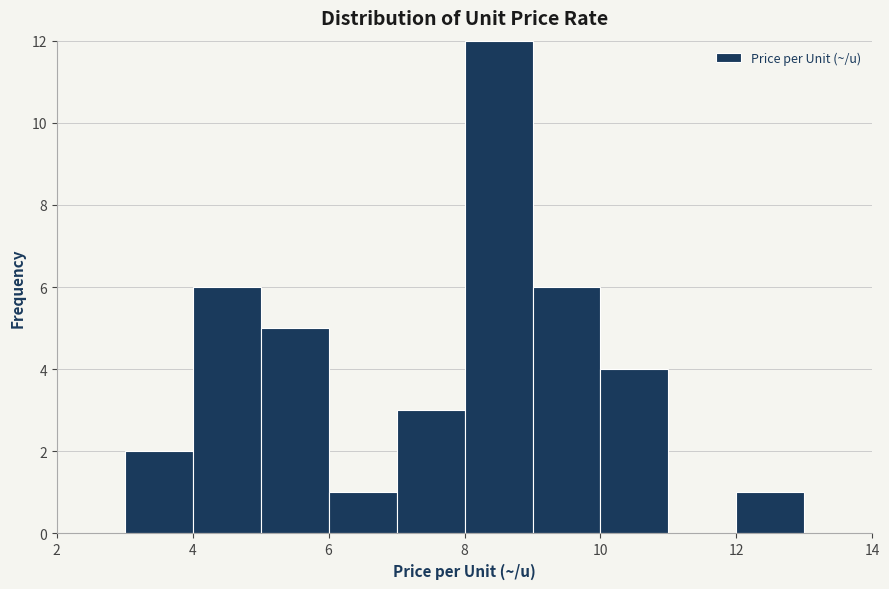

Reading left to right, list every bar in this chart as the range it spans on the x-axis followed by its height. The values are not printed on the chart, so give them approximately, as read against the axis.

2 to 3: 0
3 to 4: 2
4 to 5: 6
5 to 6: 5
6 to 7: 1
7 to 8: 3
8 to 9: 12
9 to 10: 6
10 to 11: 4
11 to 12: 0
12 to 13: 1
13 to 14: 0